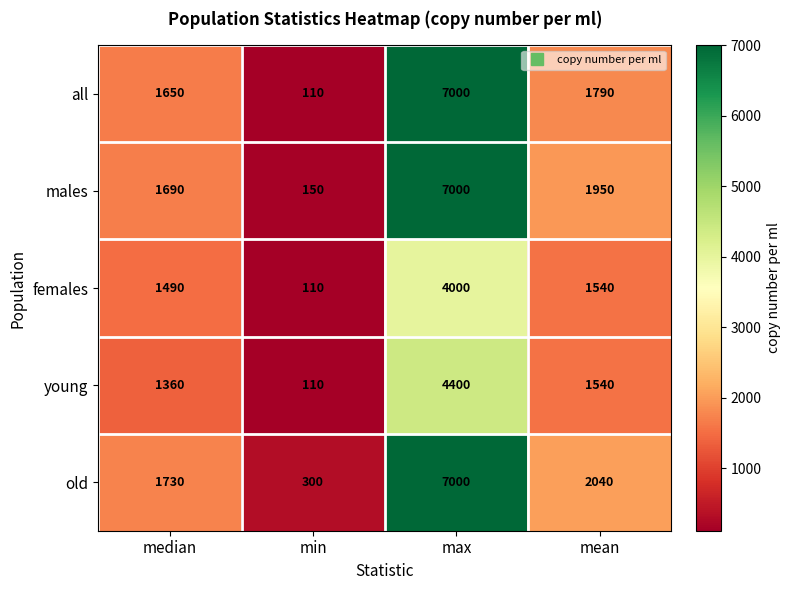

Rank the categories by males value from lowest to highest.

min, median, mean, max